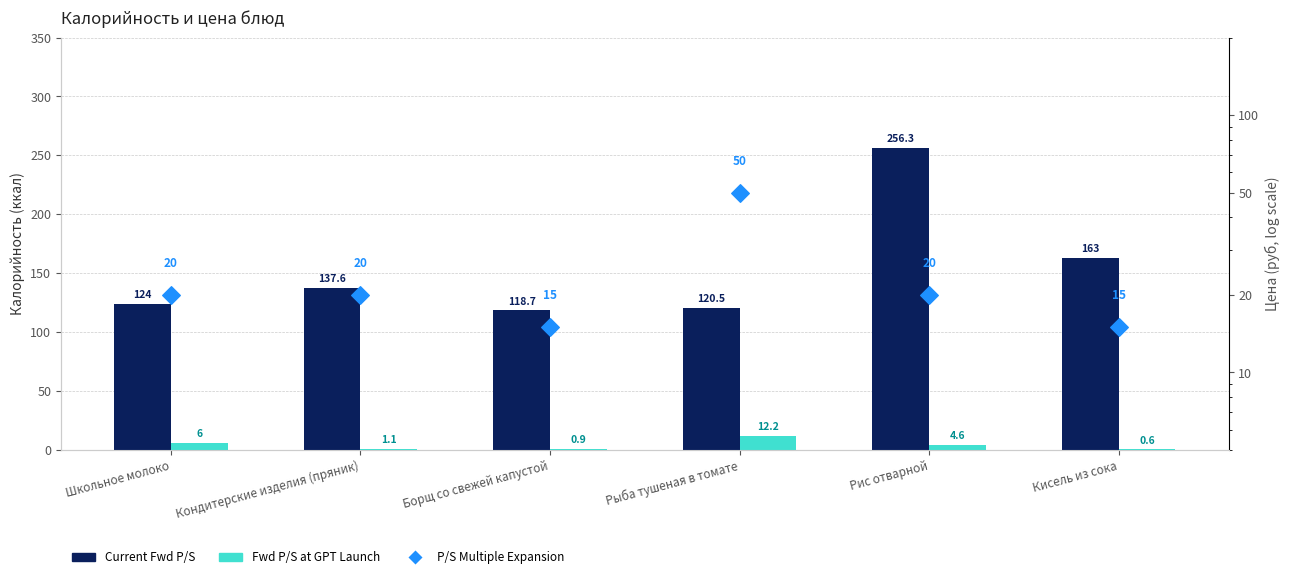

Which series contains the highest Y value?

Current Fwd P/S